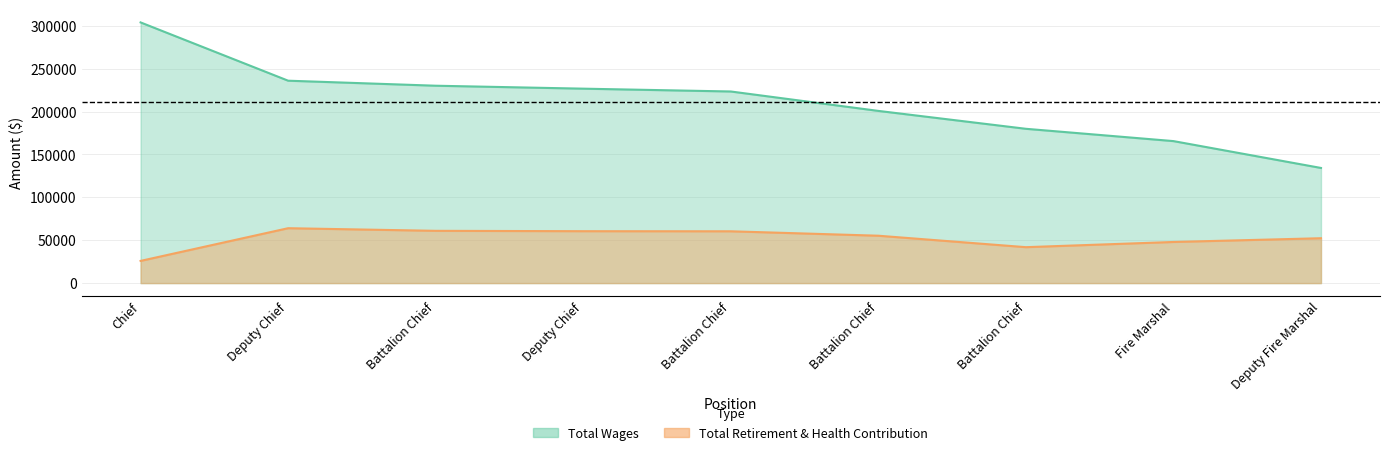

How many lines are shown in the chart?

2